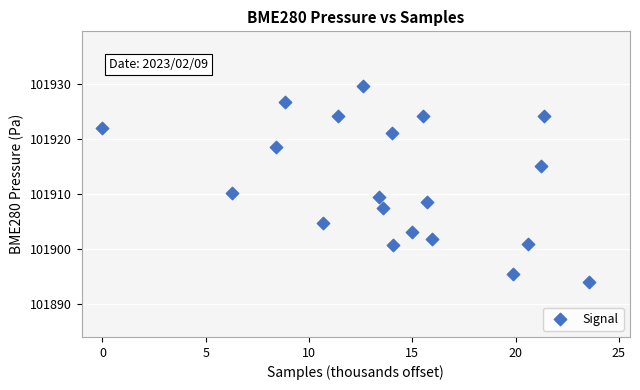

What Y value in the scatter plot is closest to 101911?

101910.3